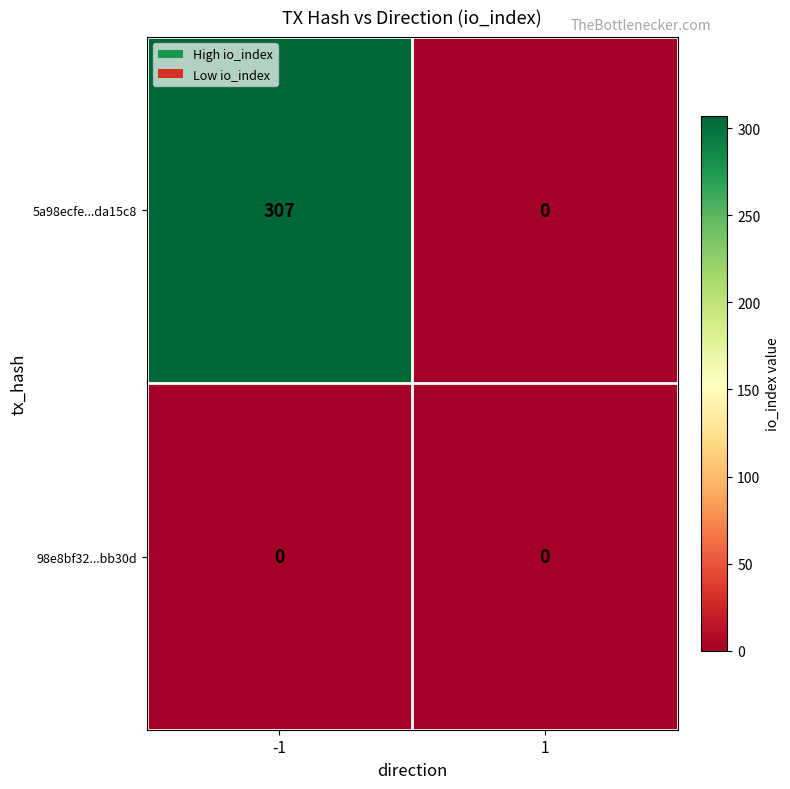

How many series are shown in this chart?

2